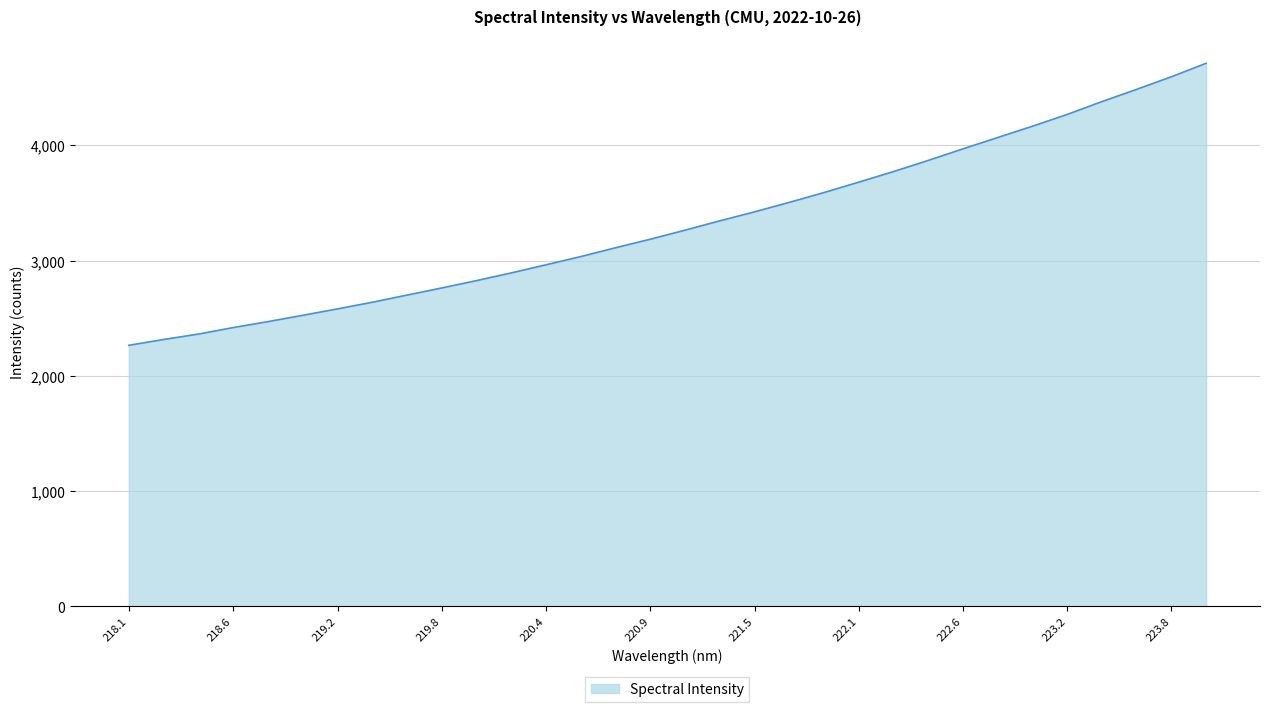

What is the smallest value displayed?

2265.4